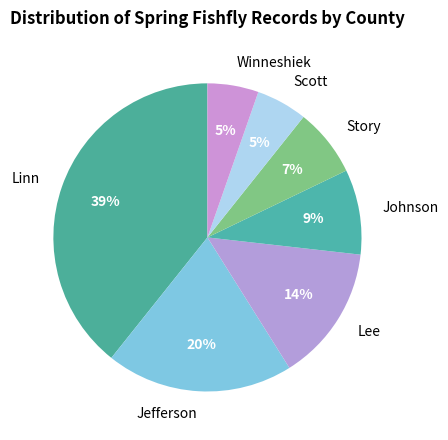

How many slices are in this pie chart?

7